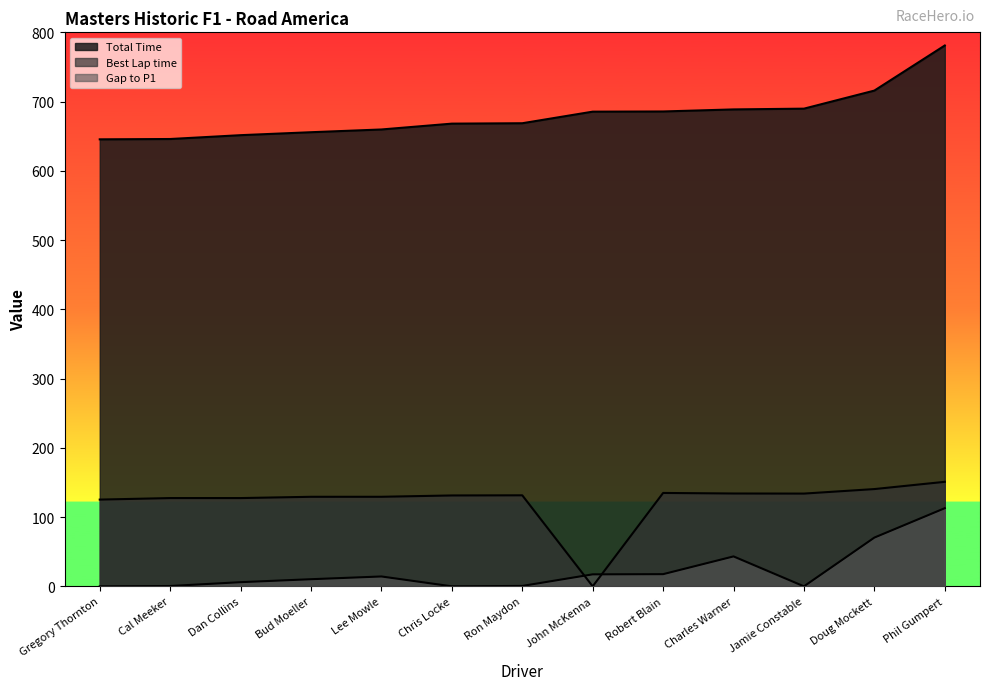

List the series in order of their peak value, lowest first.

Gap to P1, Best Lap time, Total Time